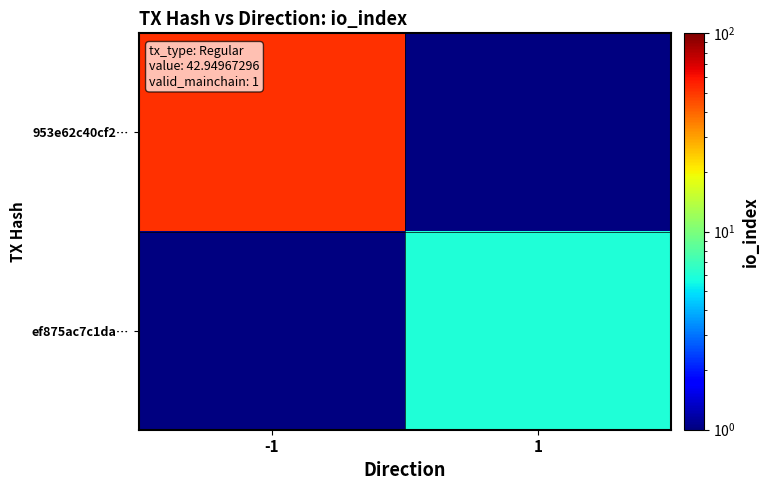

How many data points does each series have?

2